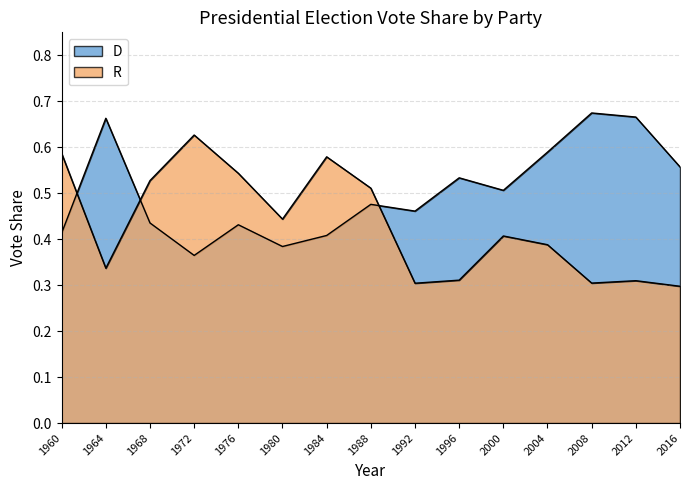

Which series has the widest spread of values?

R